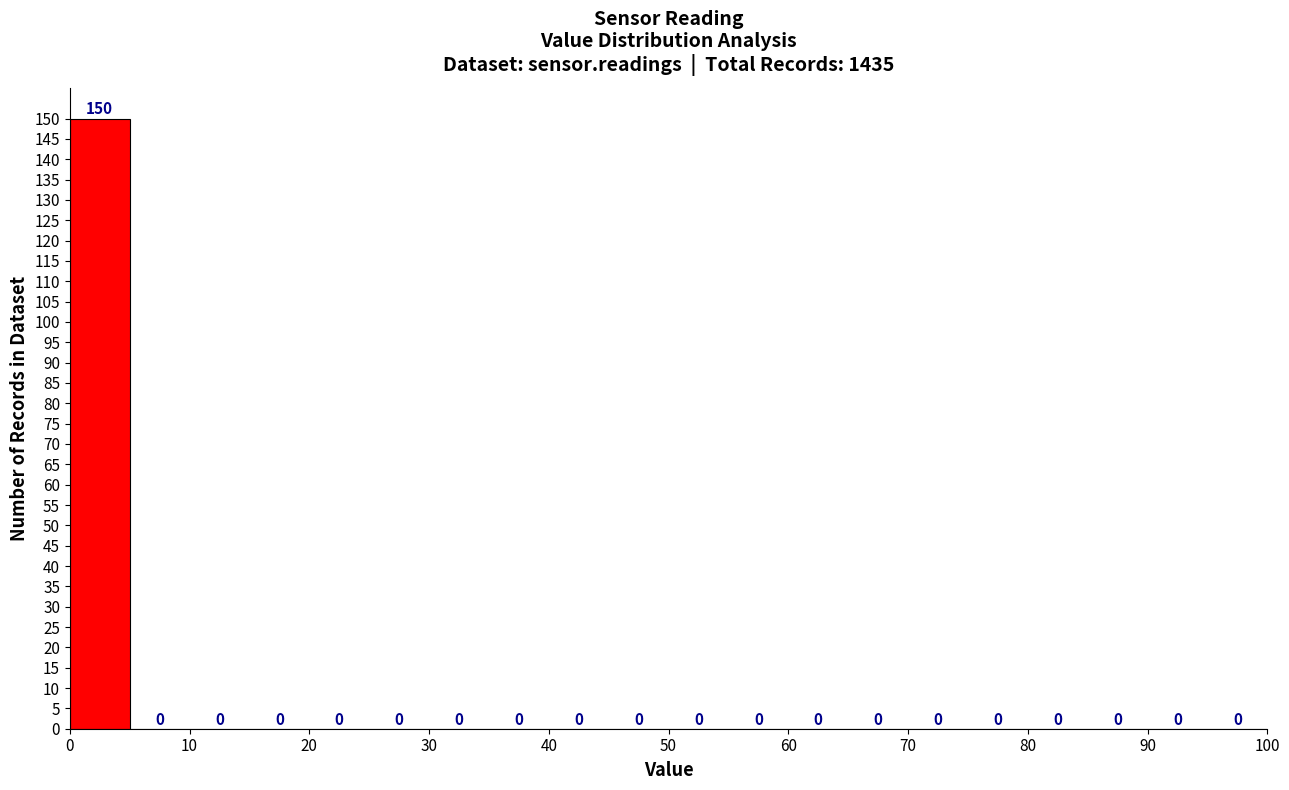

Reading left to right, list every bar in this chart as the range it spans on the x-axis followed by its height.

0 to 5: 150
5 to 10: 0
10 to 15: 0
15 to 20: 0
20 to 25: 0
25 to 30: 0
30 to 35: 0
35 to 40: 0
40 to 45: 0
45 to 50: 0
50 to 55: 0
55 to 60: 0
60 to 65: 0
65 to 70: 0
70 to 75: 0
75 to 80: 0
80 to 85: 0
85 to 90: 0
90 to 95: 0
95 to 100: 0